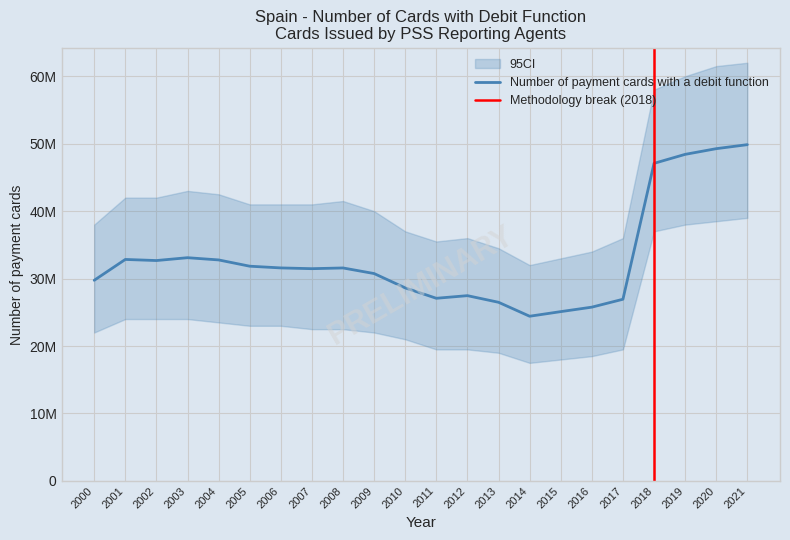

Where is the first local maximum?

2001